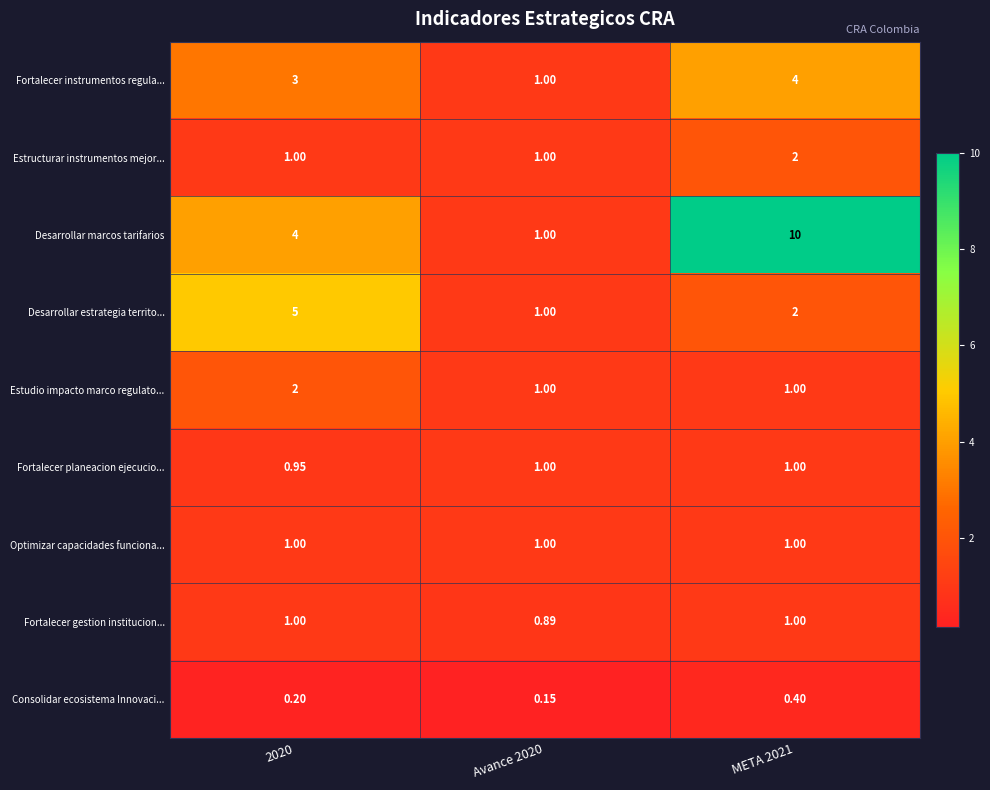

Is the value of Fortalecer gestion institucion... at Avance 2020 greater than the value of Desarrollar marcos tarifarios at META 2021?

No